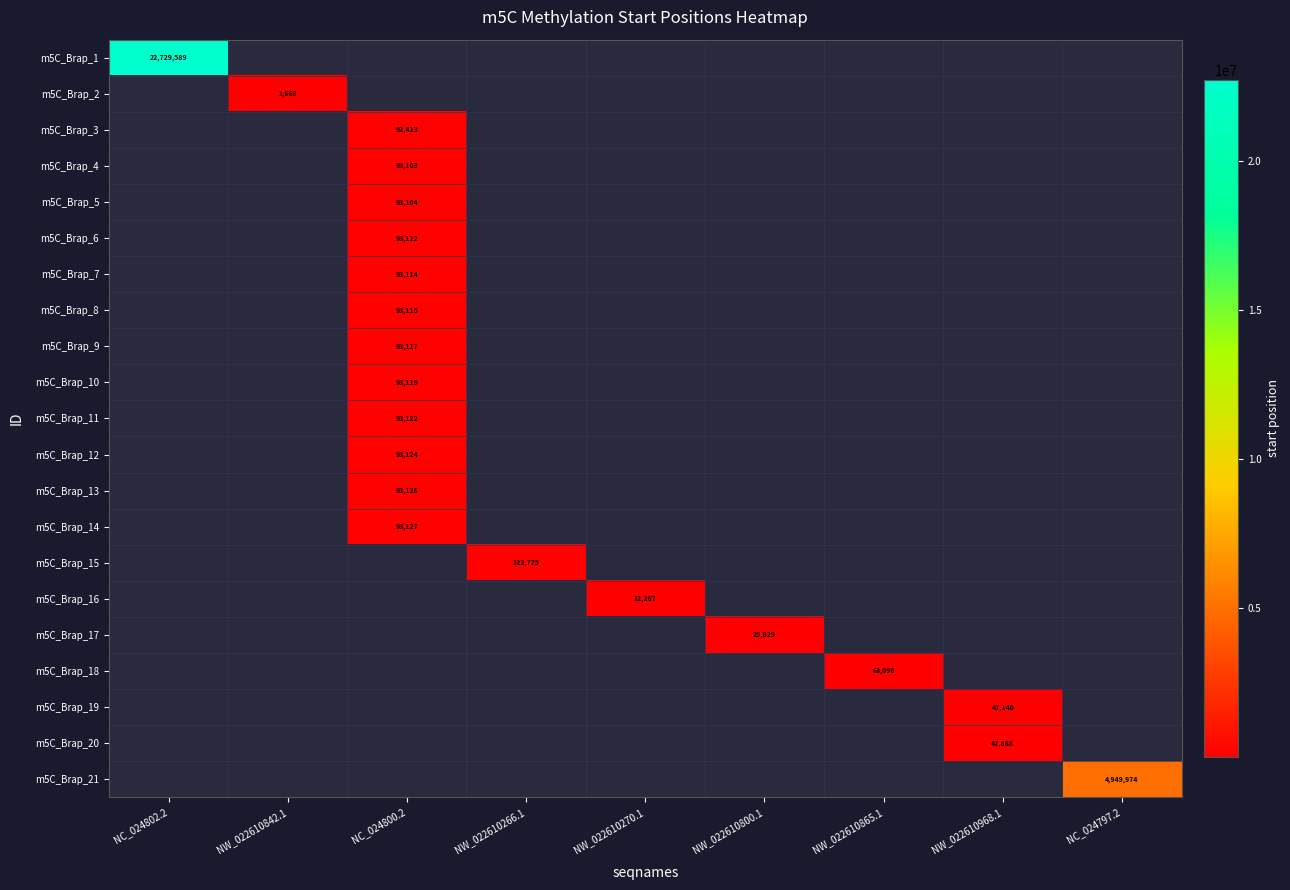

The m5C_Brap_8 series shows 93115 at NC_024800.2. True or false?

True